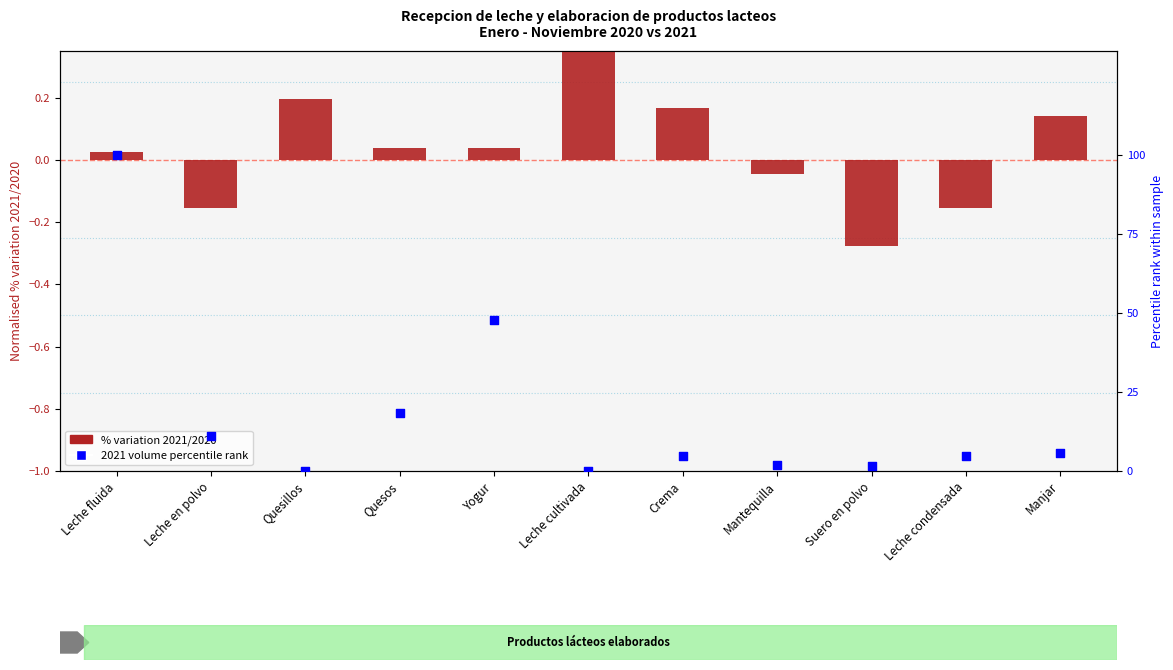

What is the total value across all series at Crema?

4.8